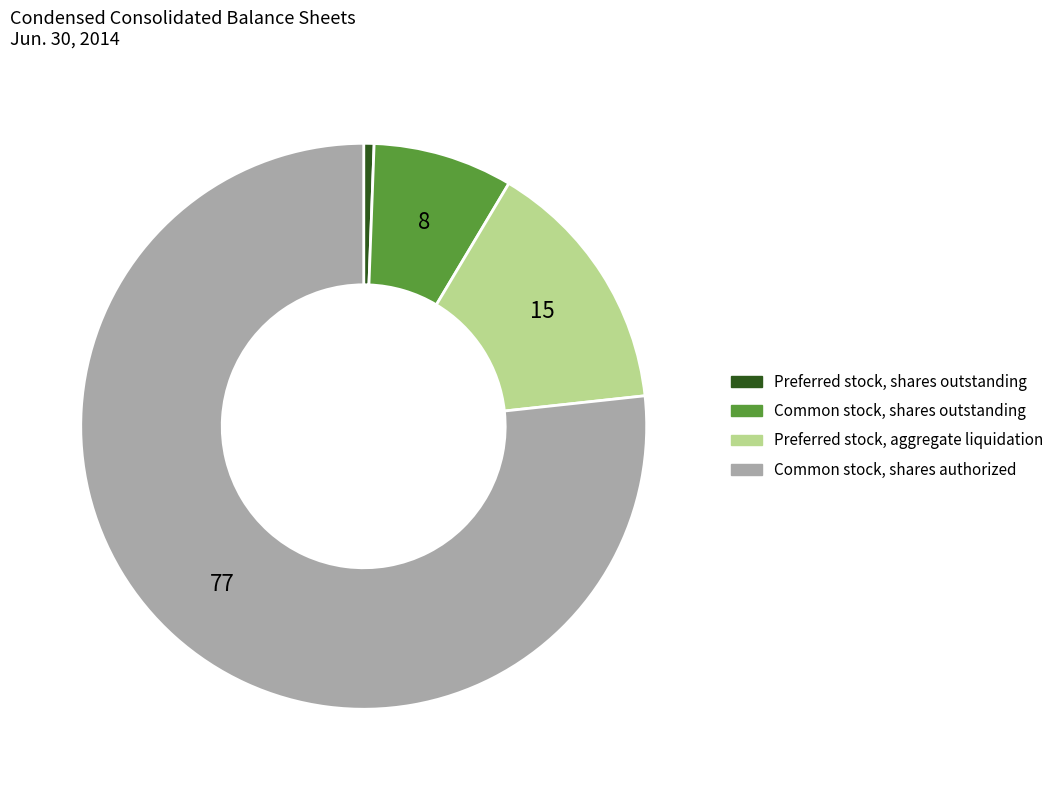

Is it true that Preferred stock, shares outstanding is 1% of the pie?

True